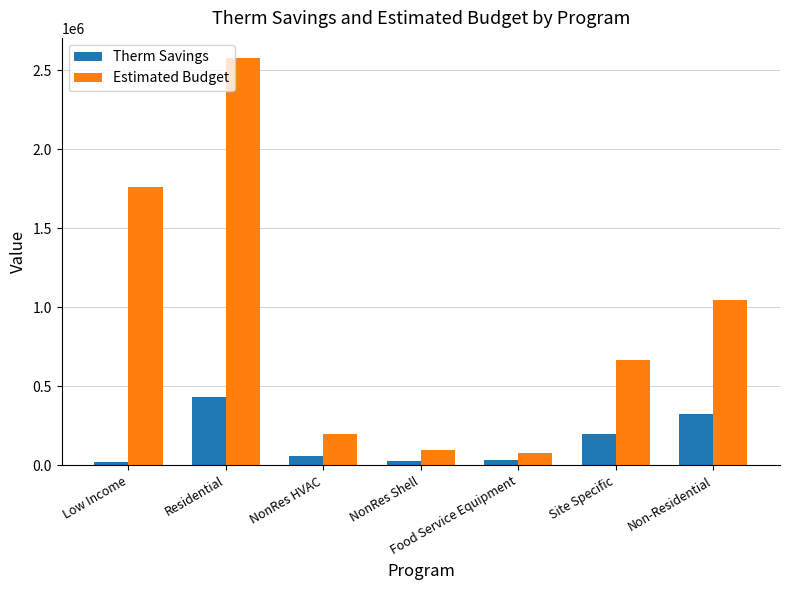

What are all the series names shown in the legend?

Therm Savings, Estimated Budget